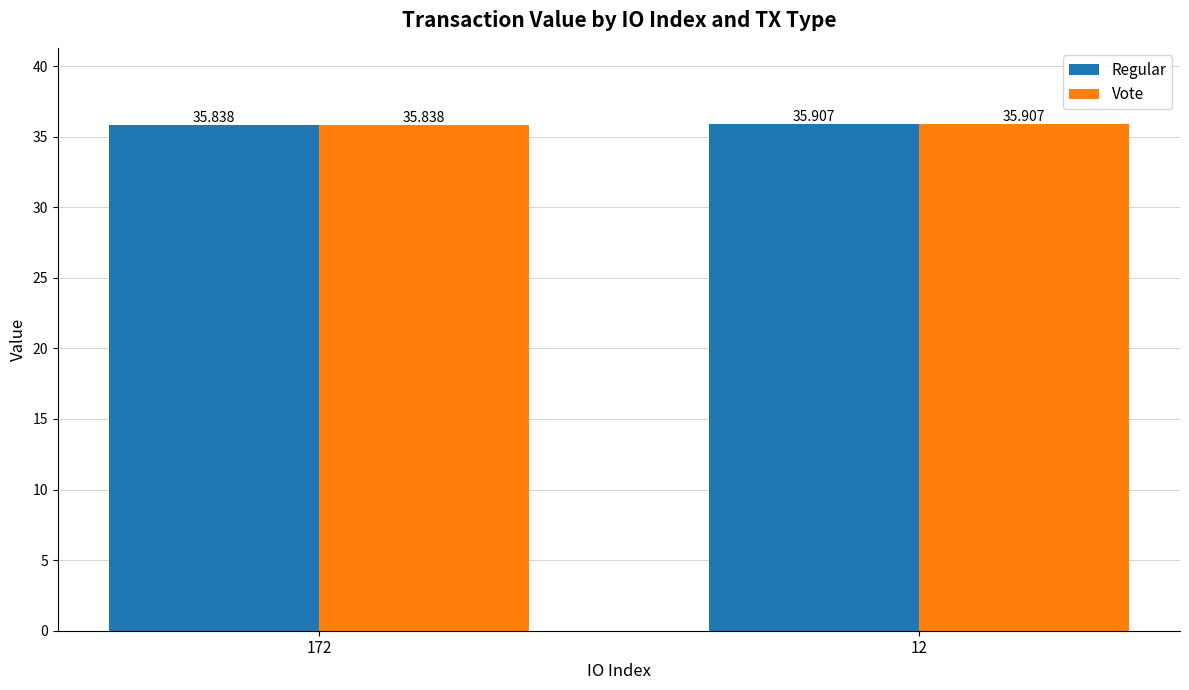

What is the total value across all series at 12?

71.8